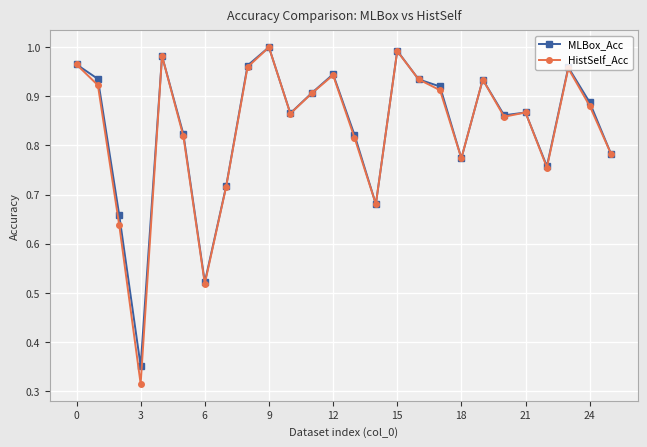

What is the sum of all HistSelf_Acc values?

21.7